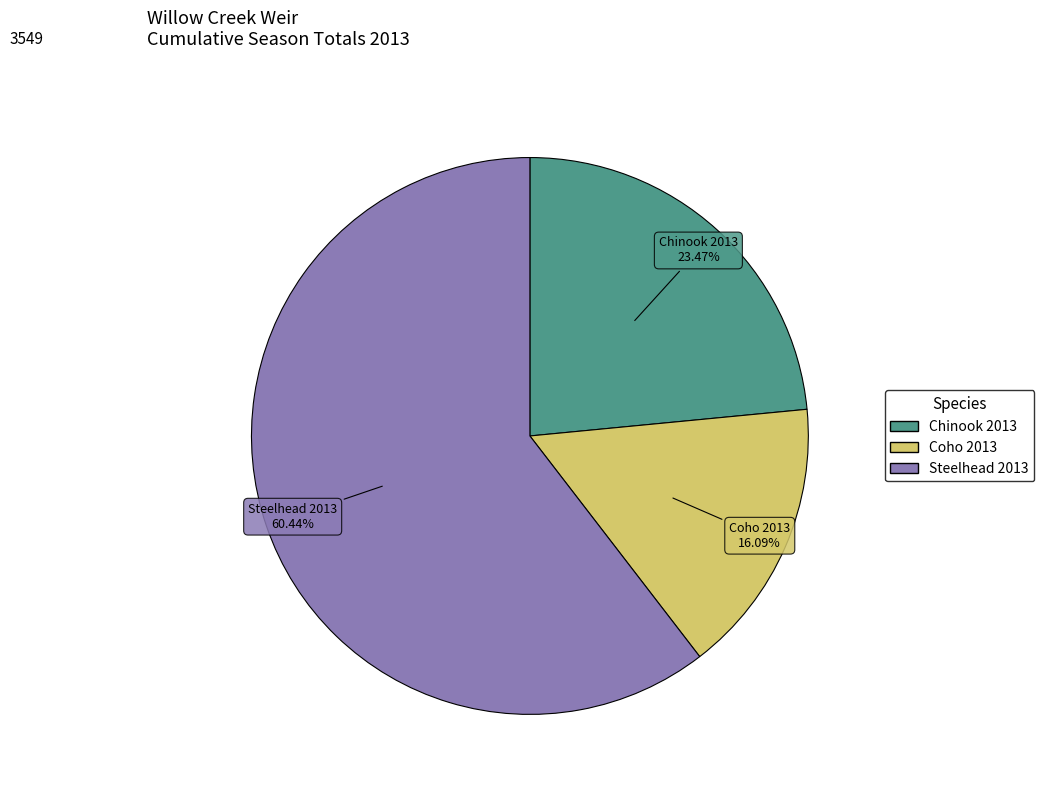

True or false: Chinook 2013 accounts for 10% of the total.

False